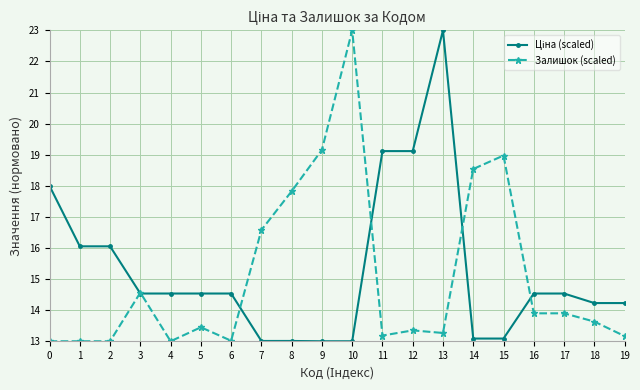

What is the sum of all Залишок (scaled) values?

301.5